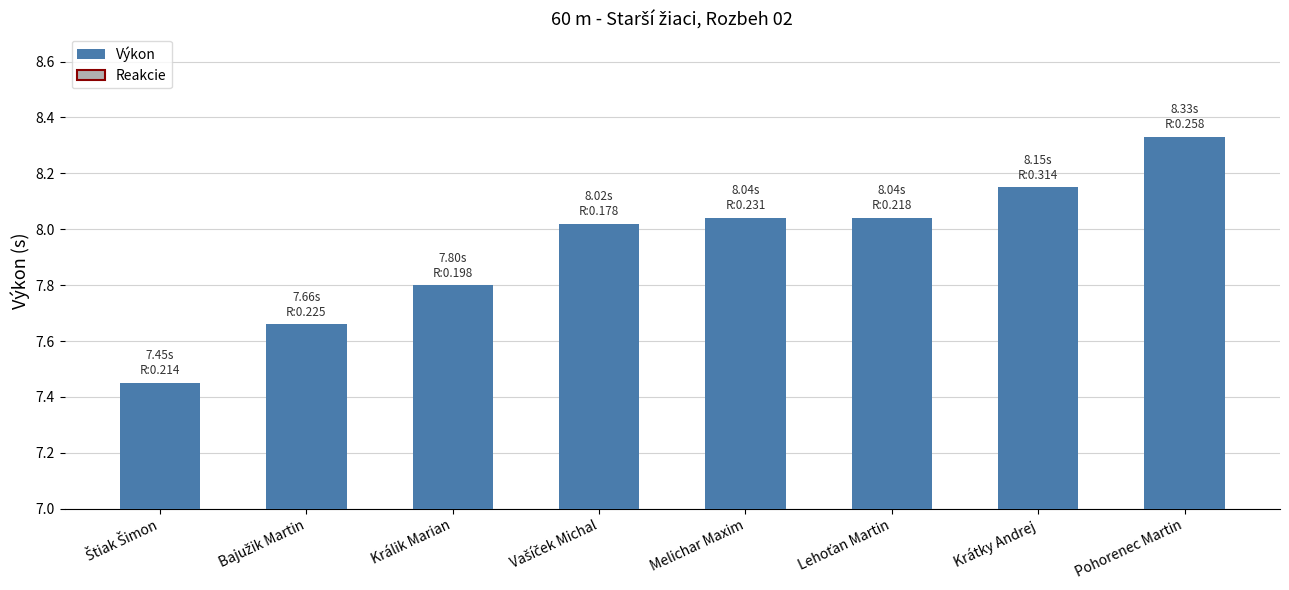

What is the ratio of the value at Králik Marian to the value at Pohorenec Martin?

0.9